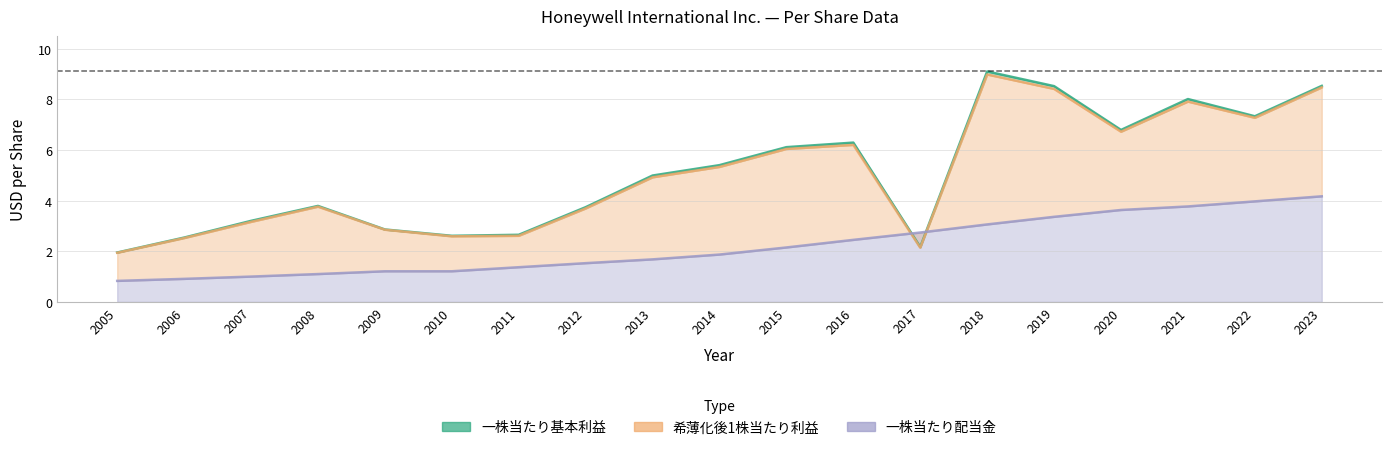

At how many categories does at least one series exceed 3?

13